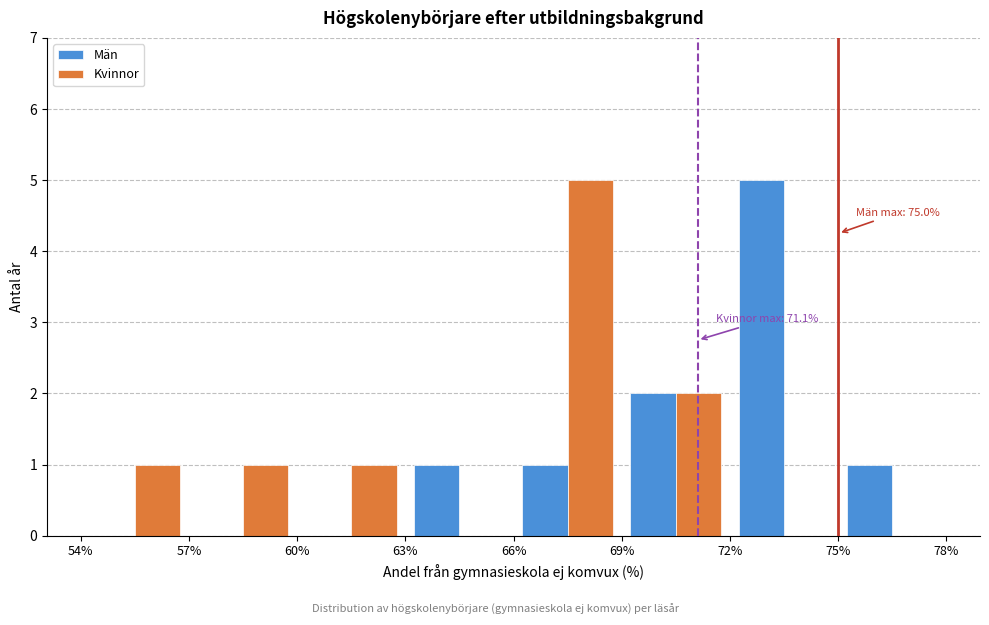

In the Kvinnor series, which range on the x-axis has the tallest bar?

66% to 69%